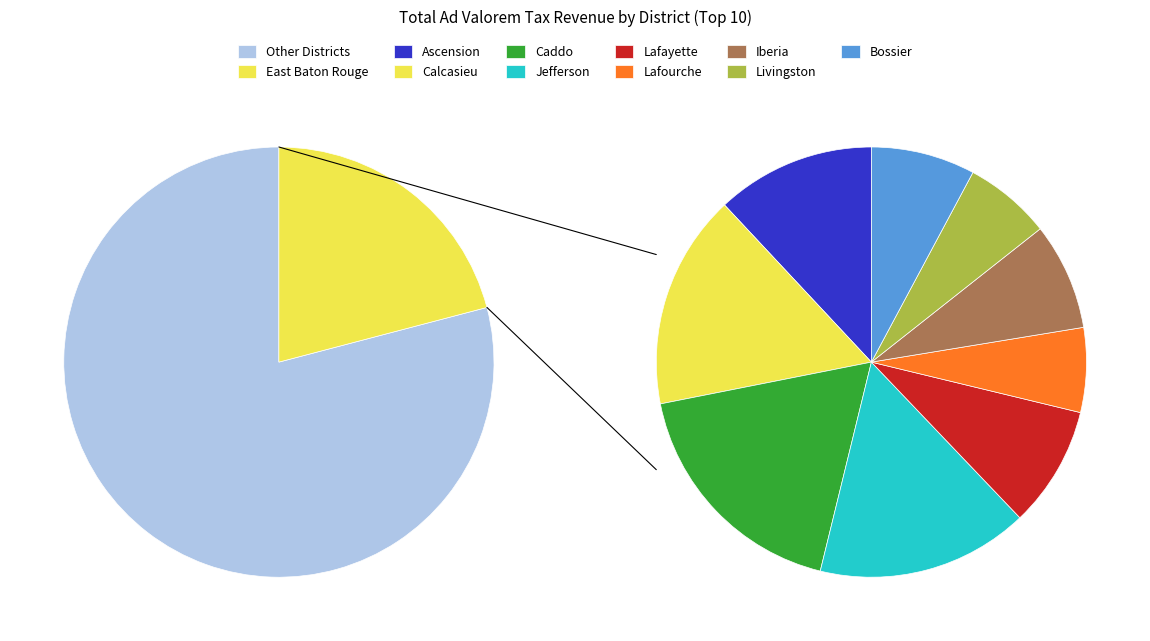

Which has a higher value, Jefferson or Caddo?

Caddo